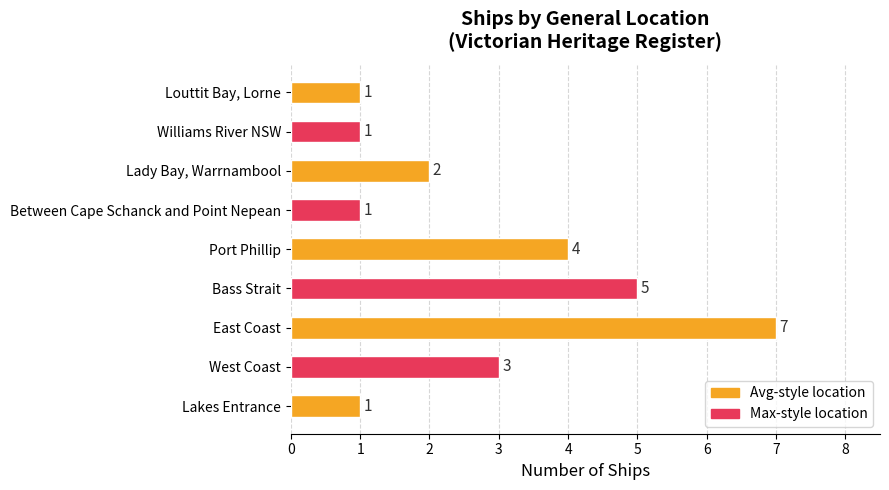

Reading bottom to top, transcribe all the data shown in this chart.

1	3	7	5	4	1	2	1	1